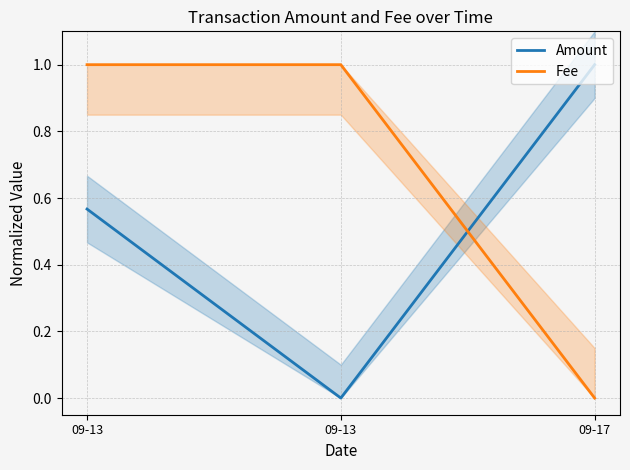

Rank the series by their maximum value, from highest to lowest.

Amount, Fee